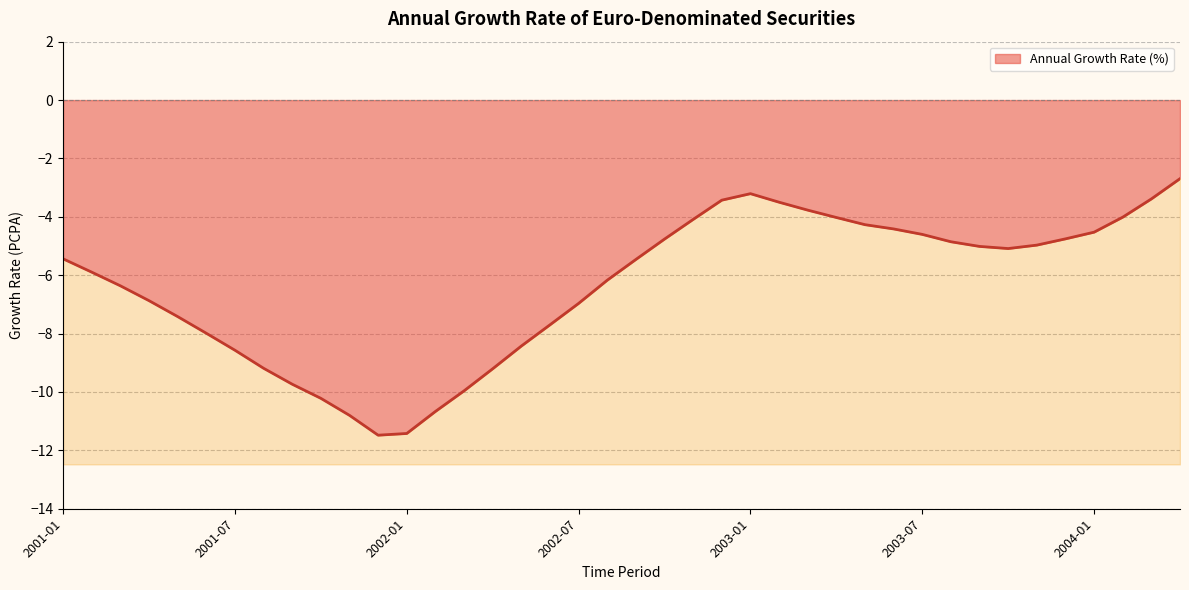

What value does the data have at 2003-01?

-3.2